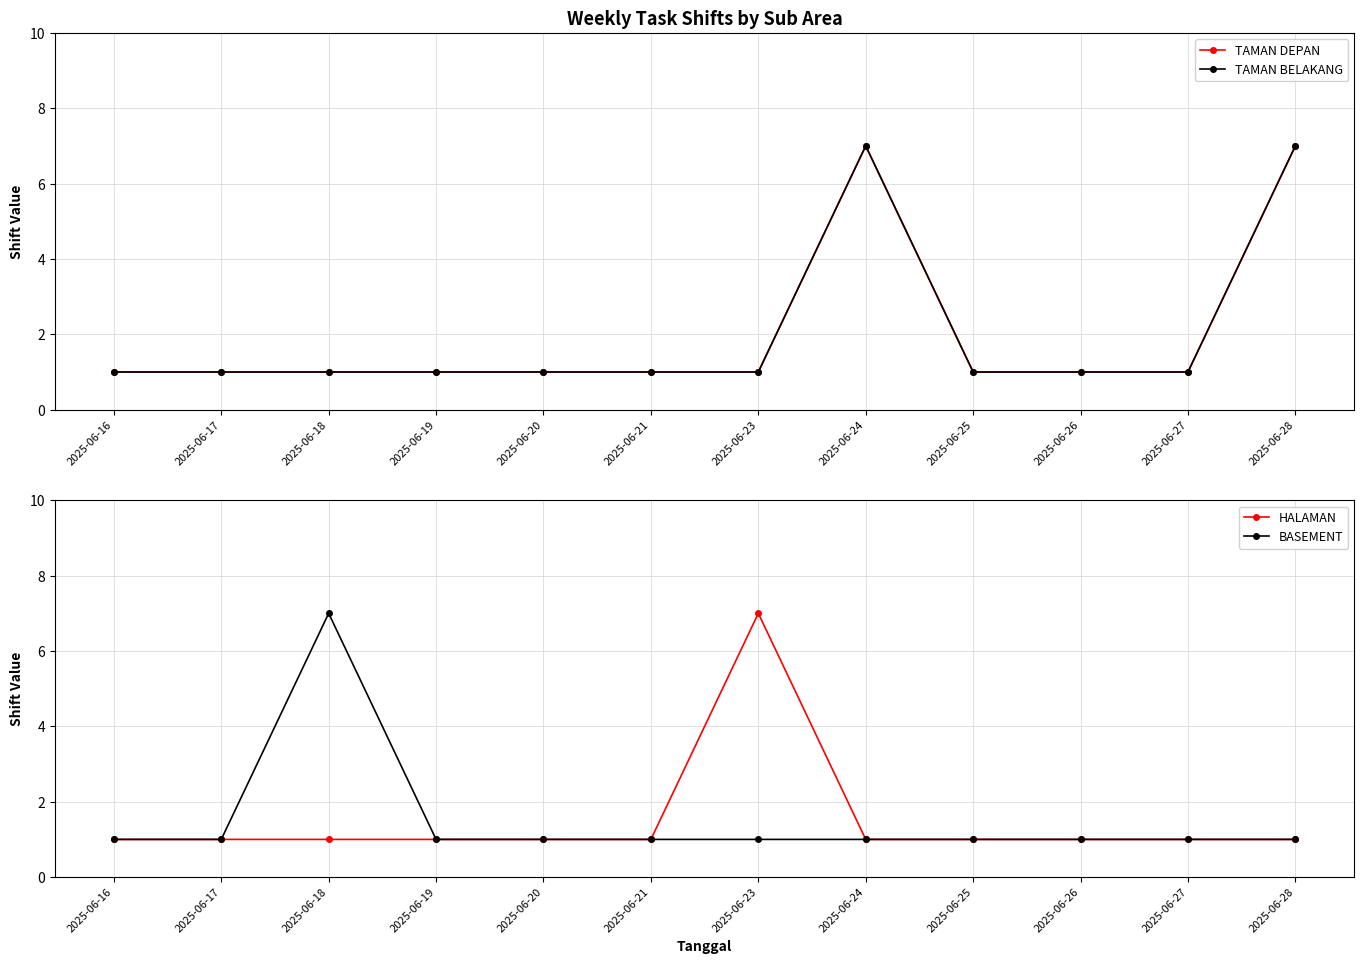

The HALAMAN series shows 1 at 2025-06-18. True or false?

True